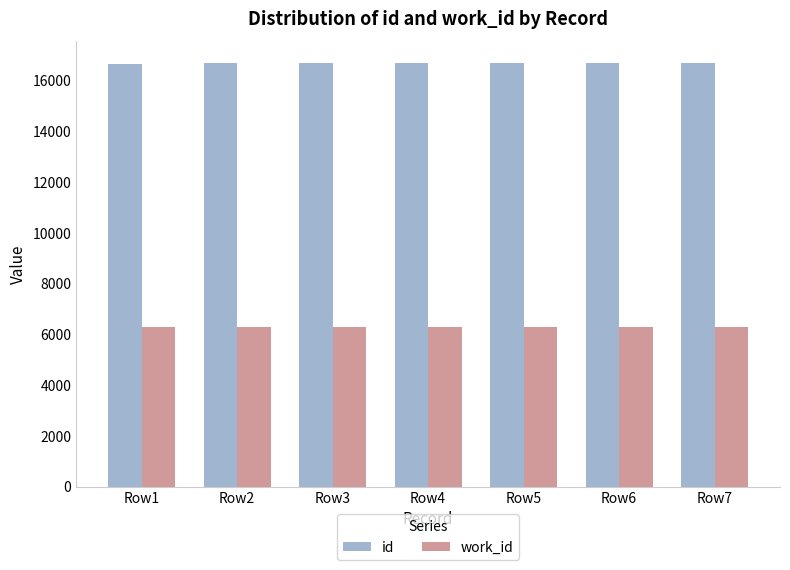

Which series has the largest total across all categories?

id